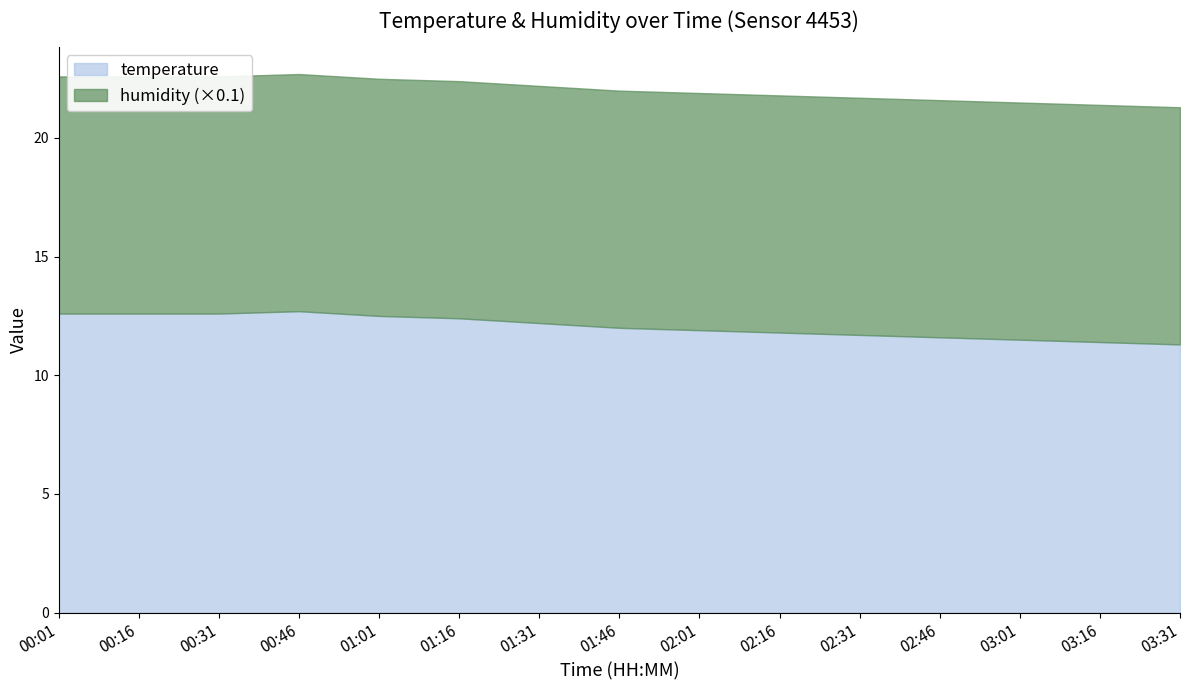

What is the smallest value displayed?

11.3